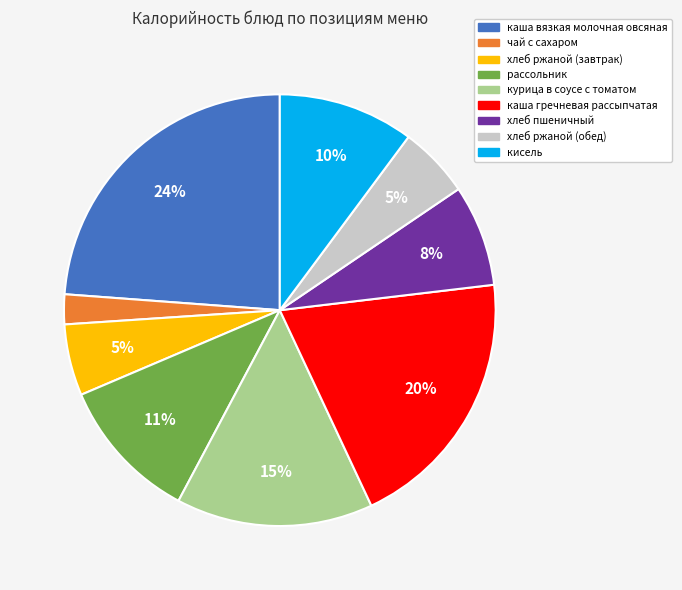

To the nearest percent, what is the average slice percentage?

11%